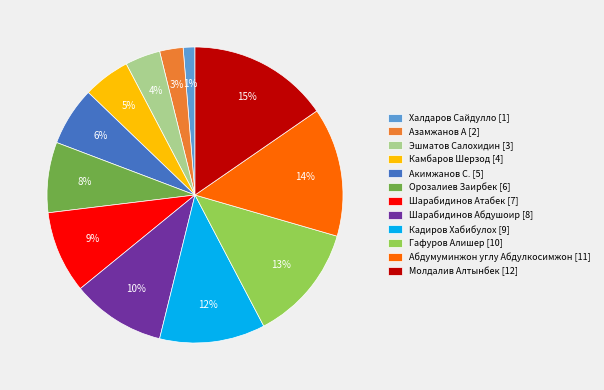

What is the ratio of the value at Камбаров Шерзод [4] to the value at Шарабидинов Абдушоир [8]?

0.5